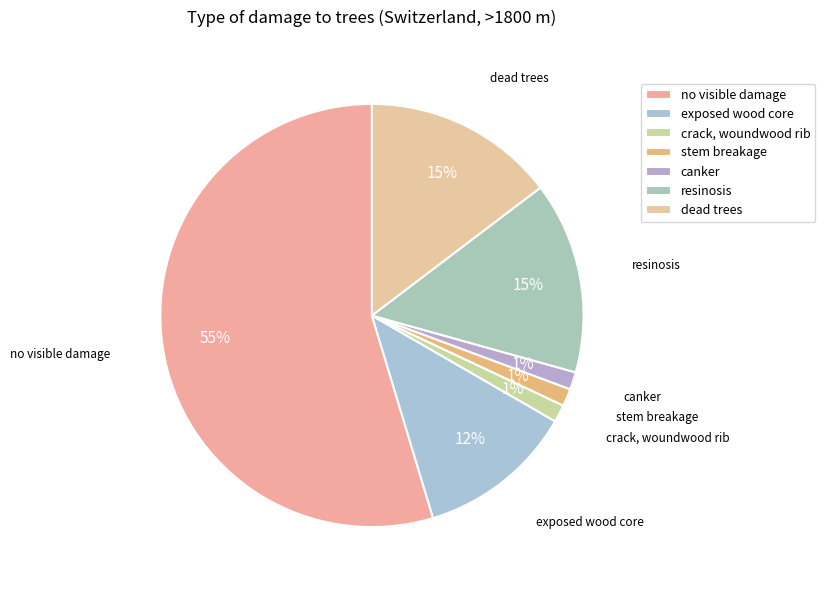

How many slices are in this pie chart?

7